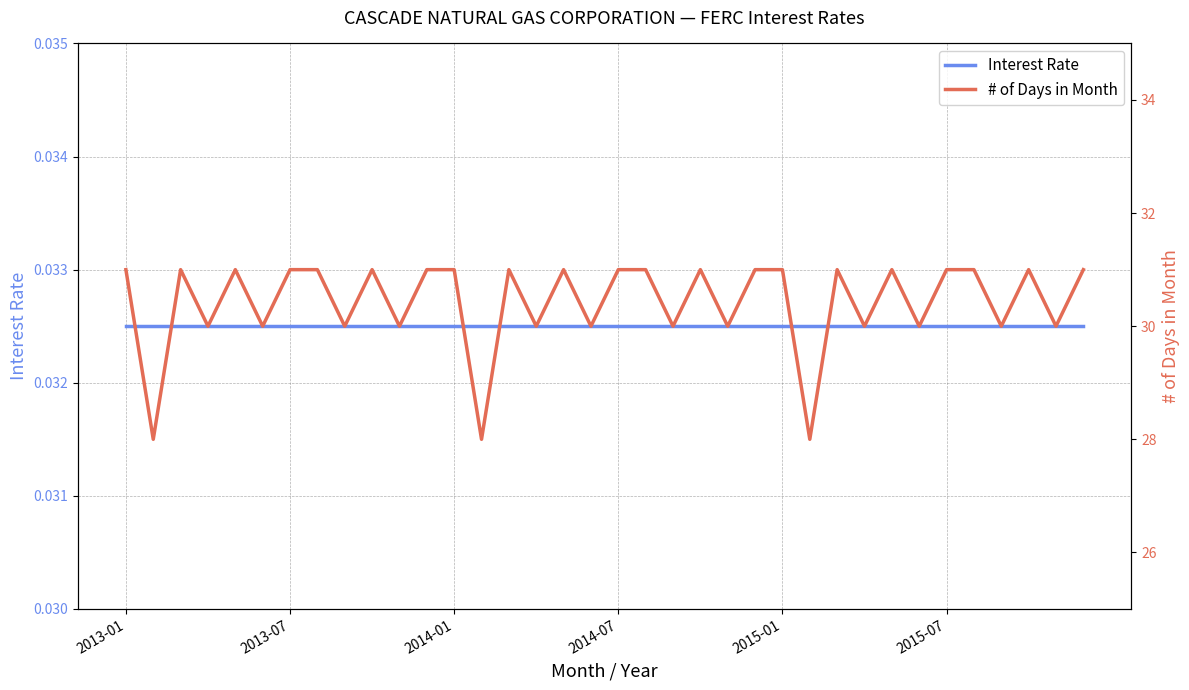

Is the value of Interest Rate at 26 greater than the value of # of Days in Month at 20?

No